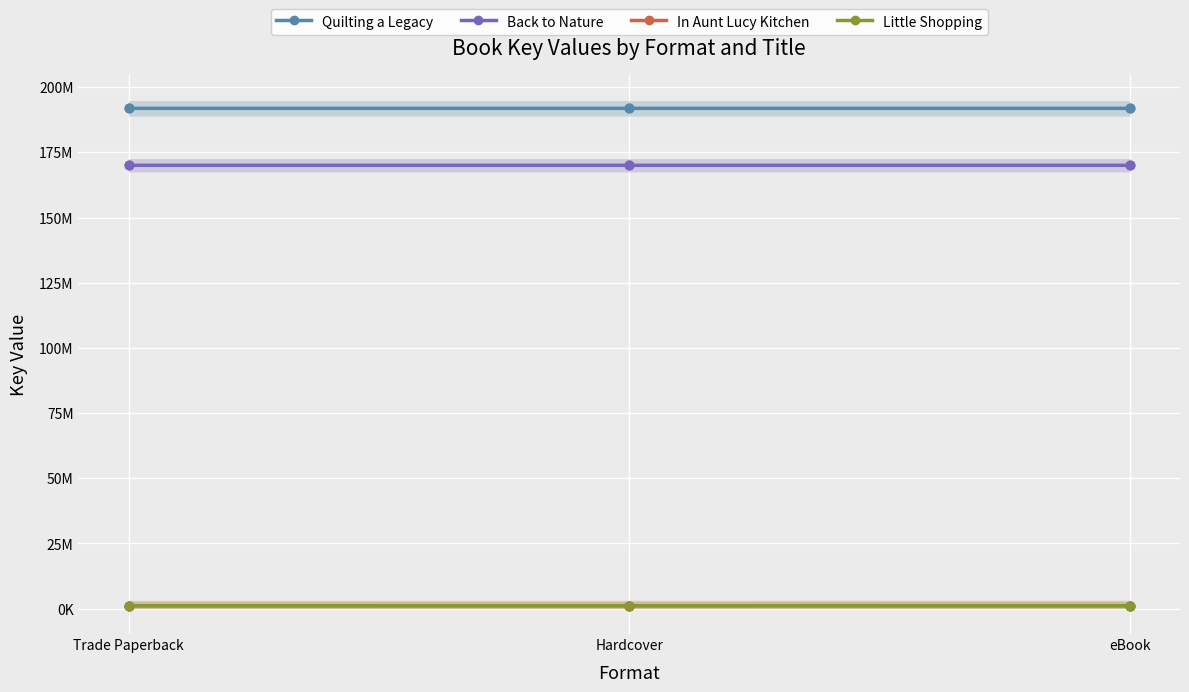

Which series has the largest total across all categories?

Quilting a Legacy